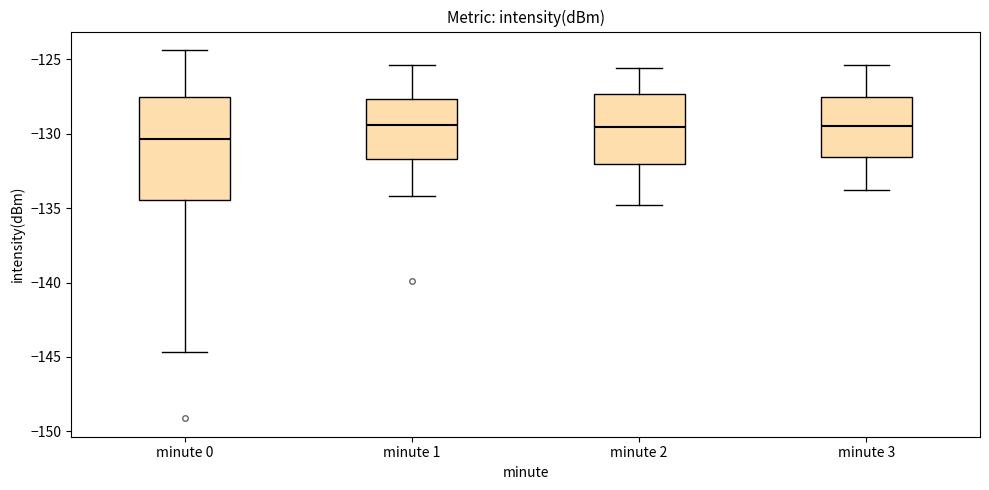

Reading left to right, read every box against the y-axis: the position of its median line, the range the box covers, and the ends of its whiskers. The values are not printed on the chart, so give them approximately, as read against the axis.

minute 0: median -130.5, box -134.5 to -127.5, whiskers -144.5 to -124.5
minute 1: median -129.5, box -131.5 to -127.5, whiskers -134.0 to -125.5
minute 2: median -129.5, box -132.0 to -127.5, whiskers -135.0 to -125.5
minute 3: median -129.5, box -131.5 to -127.5, whiskers -134.0 to -125.5